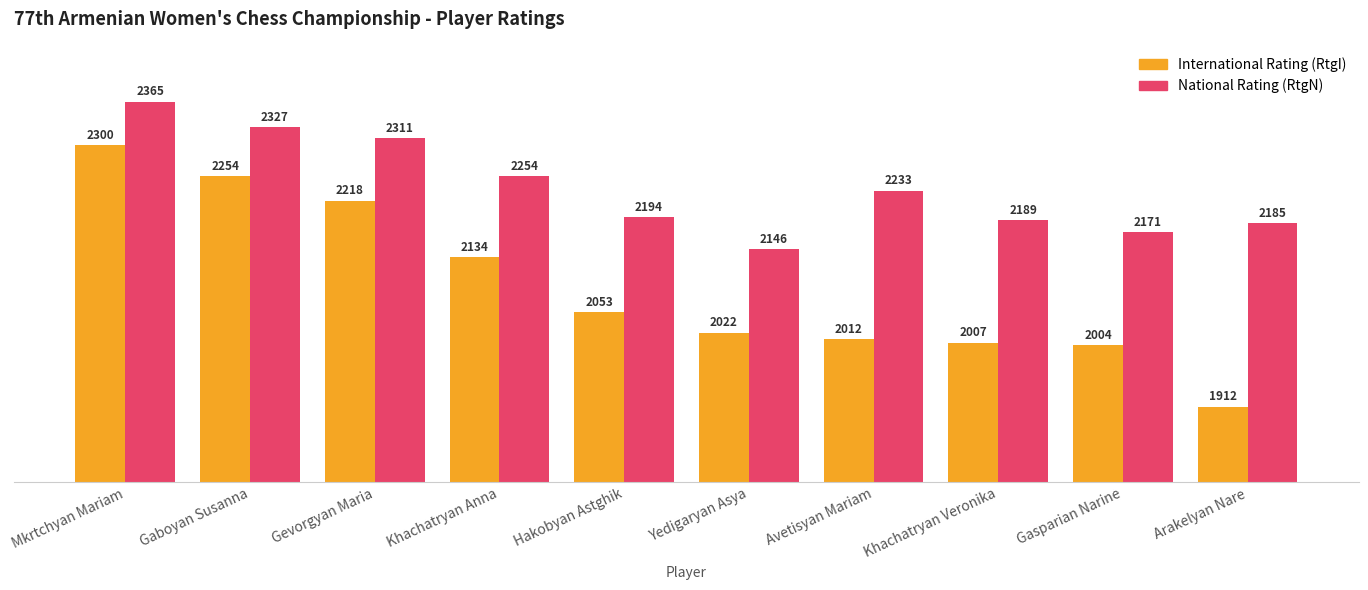

What is the minimum value shown in the chart?

1912